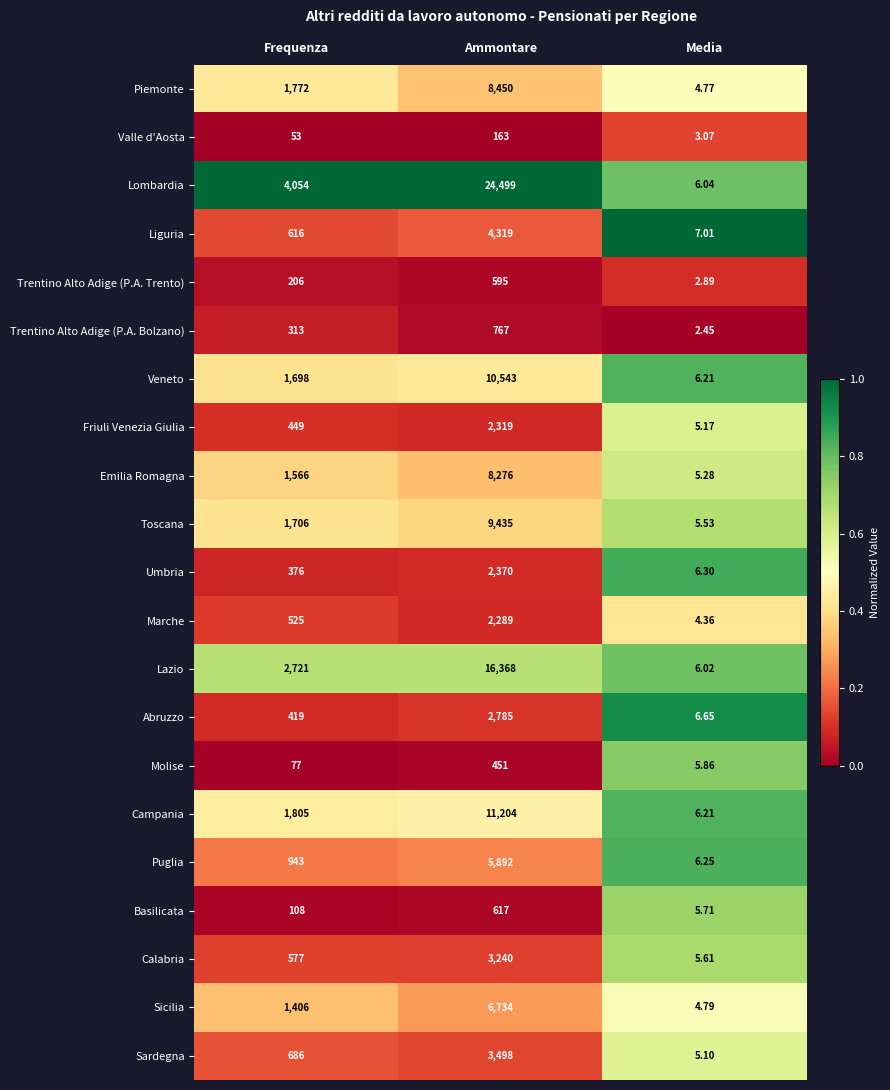

List the series in order of their peak value, highest first.

Lombardia, Lazio, Campania, Veneto, Toscana, Piemonte, Emilia Romagna, Sicilia, Puglia, Liguria, Sardegna, Calabria, Abruzzo, Umbria, Friuli Venezia Giulia, Marche, Trentino Alto Adige (P.A. Bolzano), Basilicata, Trentino Alto Adige (P.A. Trento), Molise, Valle d'Aosta